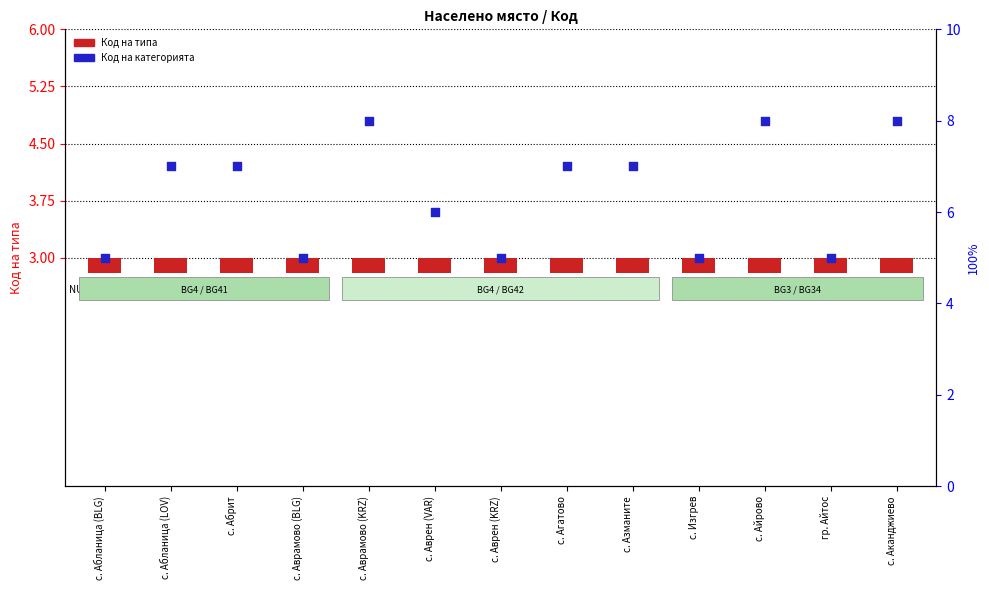

What are all the series names shown in the legend?

Код на типа, Код на категорията